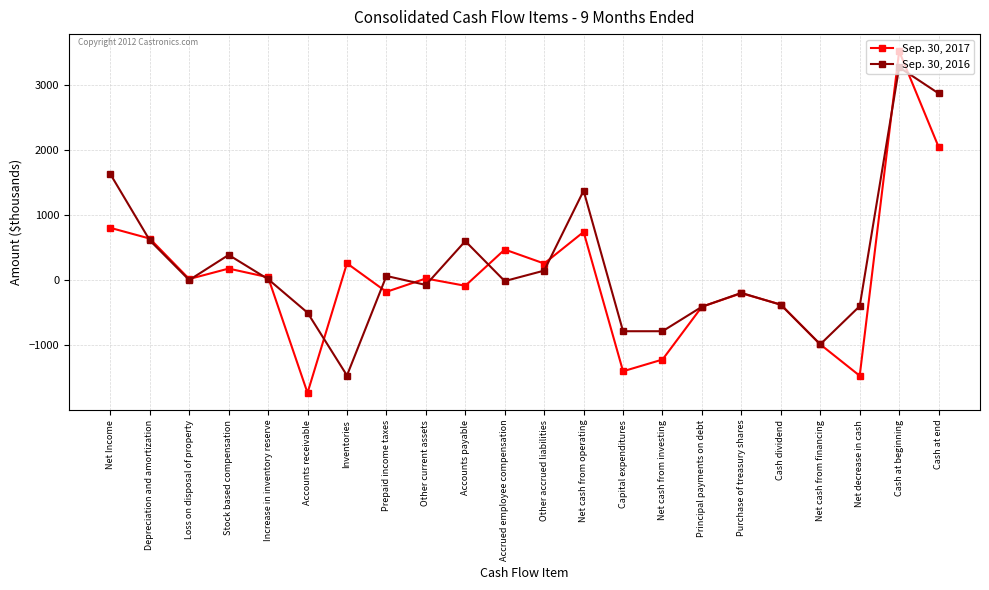

Rank the series at Net Income from highest to lowest value.

Sep. 30, 2016, Sep. 30, 2017